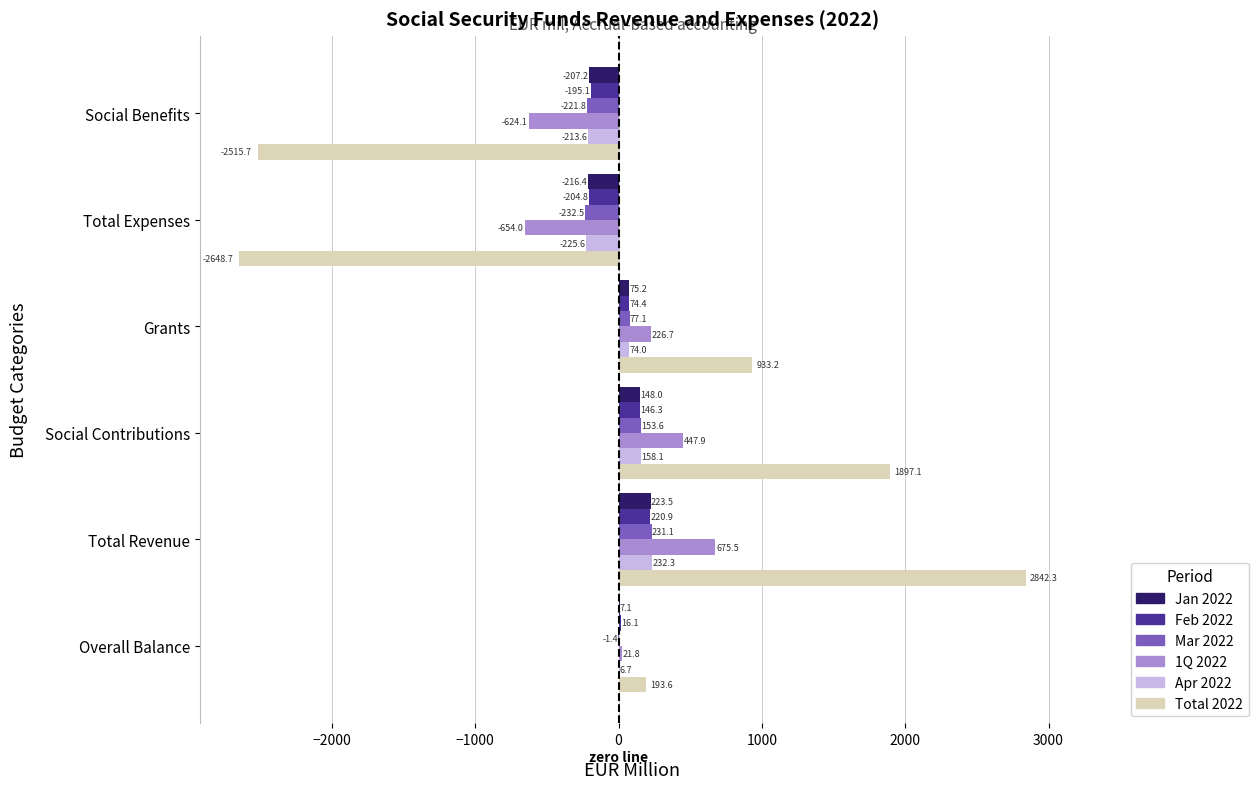

Which series has the largest total across all categories?

Total 2022